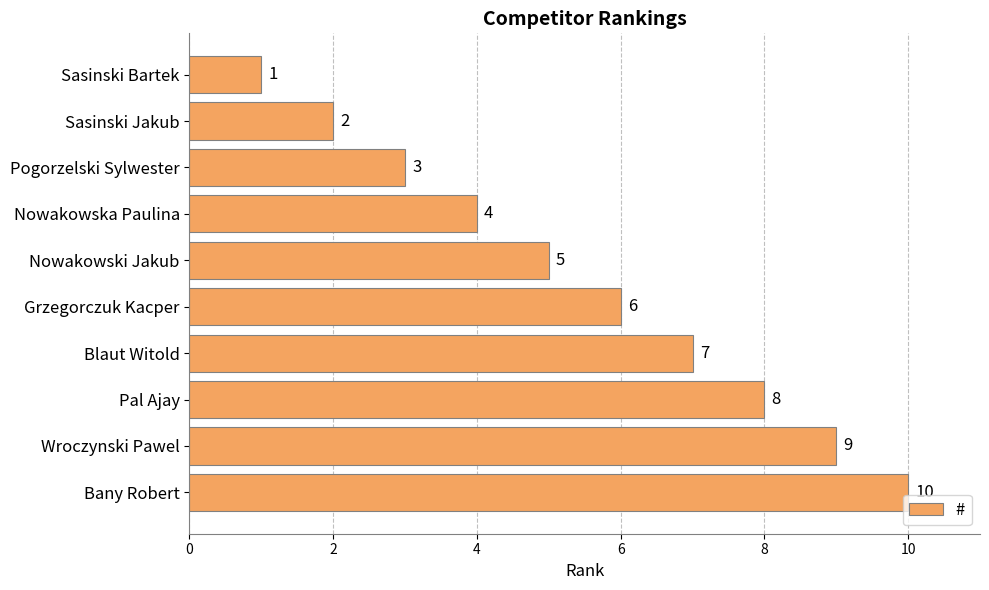

What is the difference between the maximum and minimum values?

9